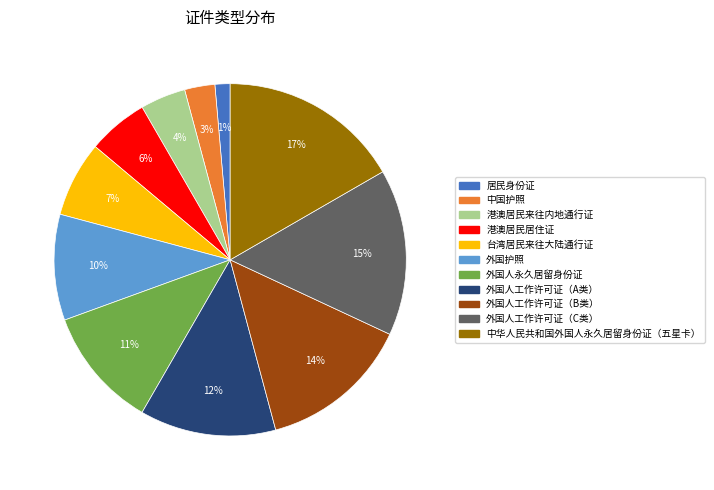

Is it true that 中华人民共和国外国人永久居留身份证（五星卡） is 24% of the pie?

False